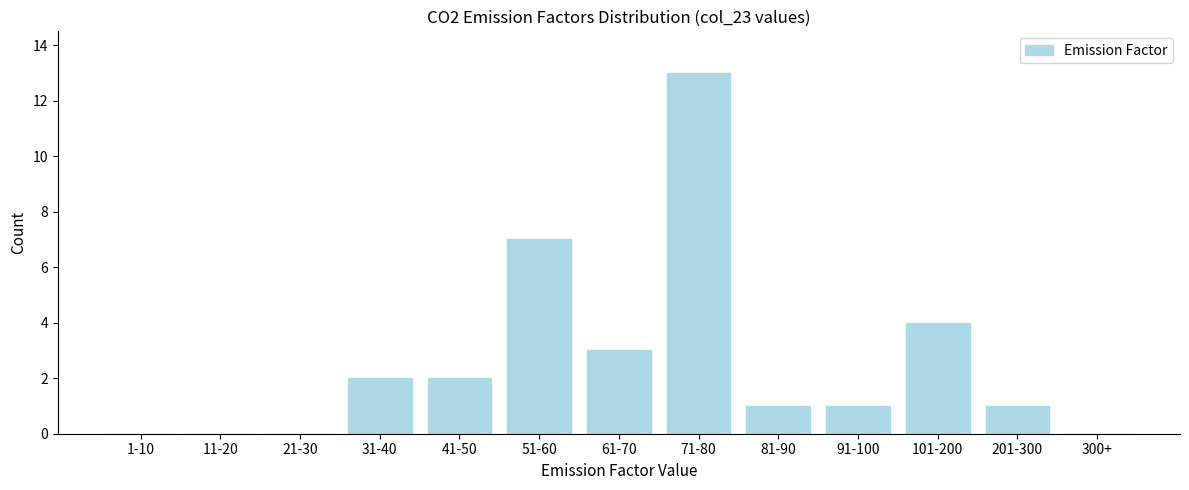

Reading left to right, what are all the values shown in this chart?

1-10=0	11-20=0	21-30=0	31-40=2	41-50=2	51-60=7	61-70=3	71-80=13	81-90=1	91-100=1	101-200=4	201-300=1	300+=0